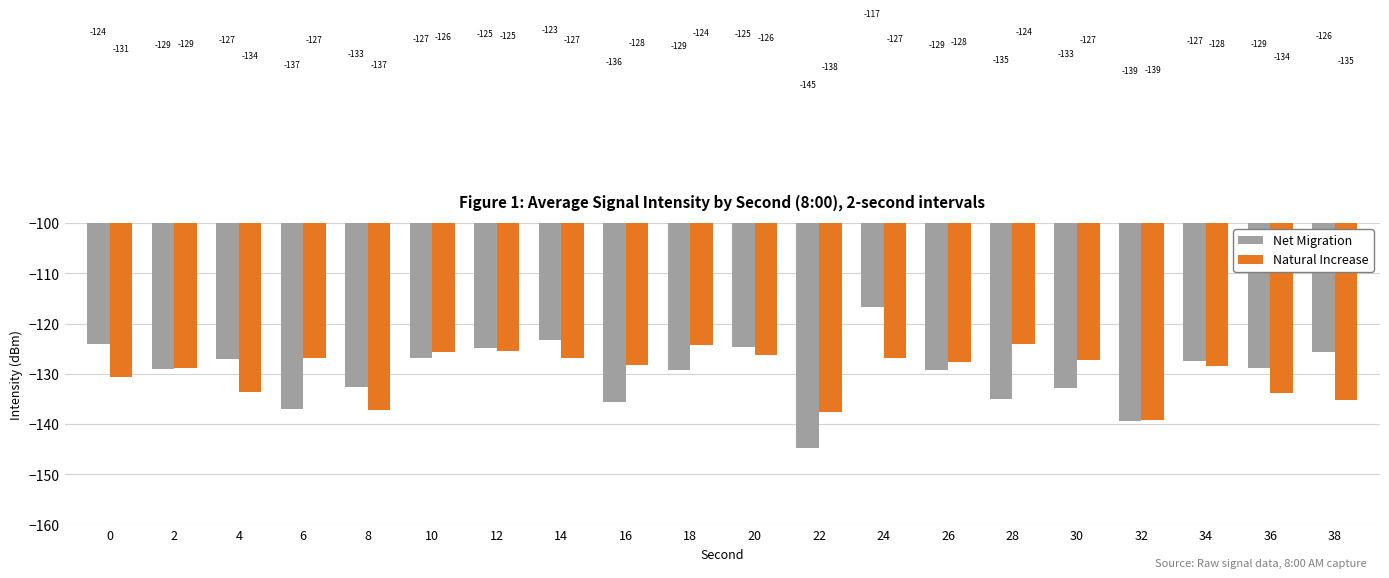

What is the total value across all series at 10?

-252.5